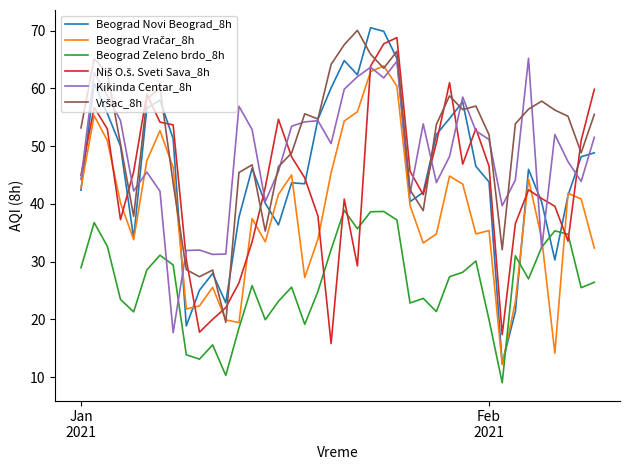

What is the minimum value shown in the chart?

9.0